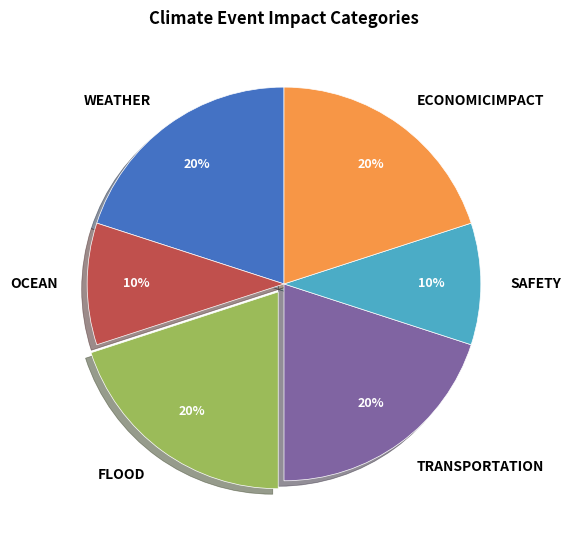

Which has a higher value, OCEAN or WEATHER?

WEATHER